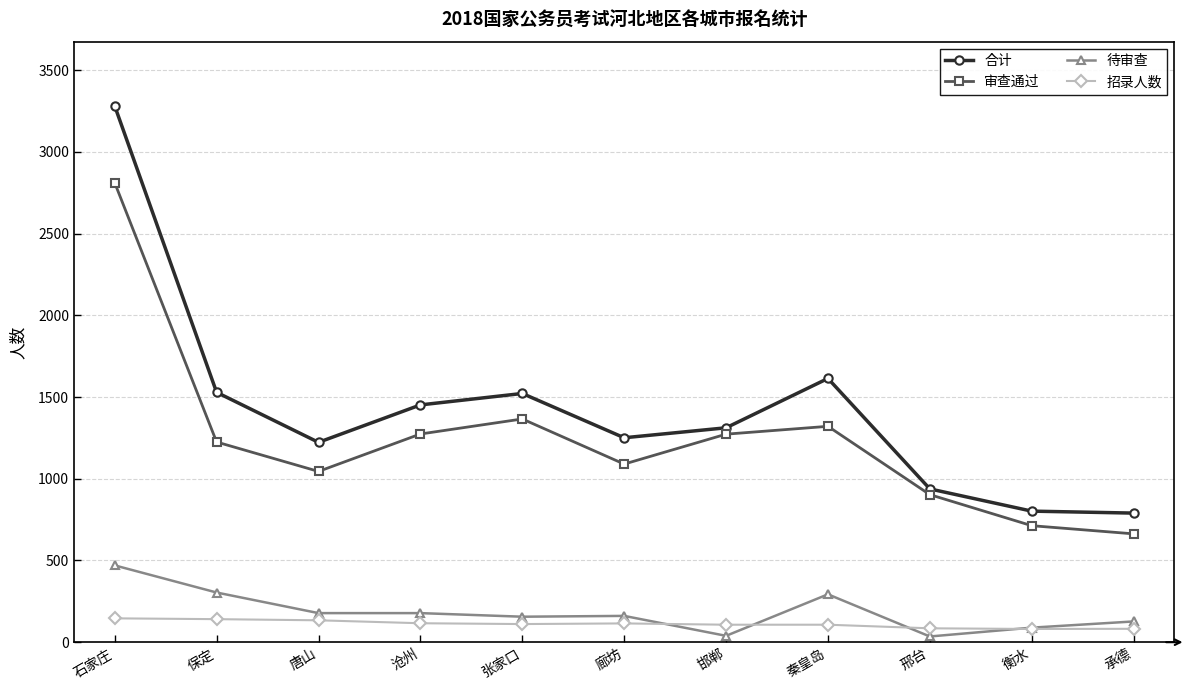

What is the difference between the highest and lowest values at 邢台?

903